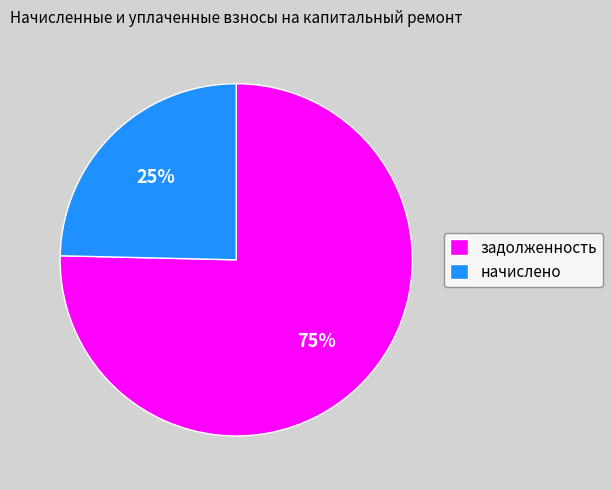

Which has a higher value, задолженность or начислено?

задолженность